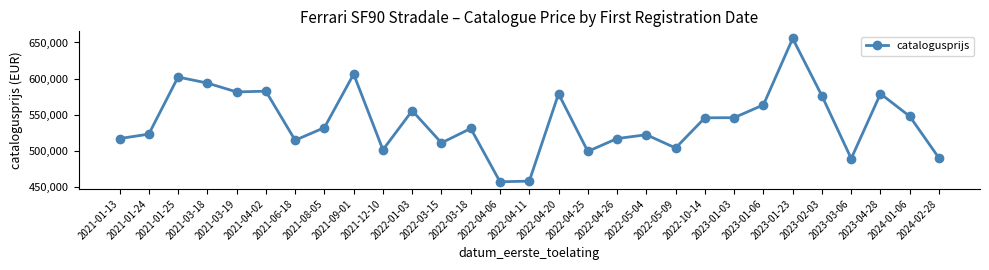

How many data points are less than 531919?

14